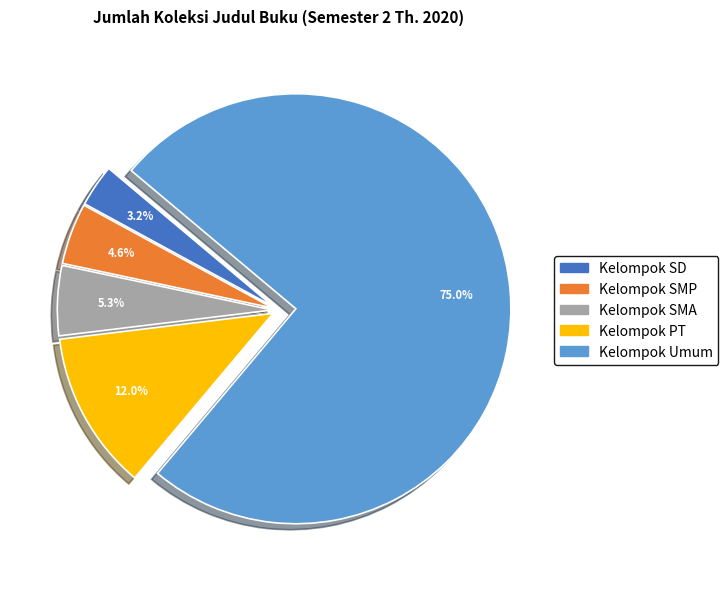

Which category has the smallest portion of the pie?

Kelompok SD